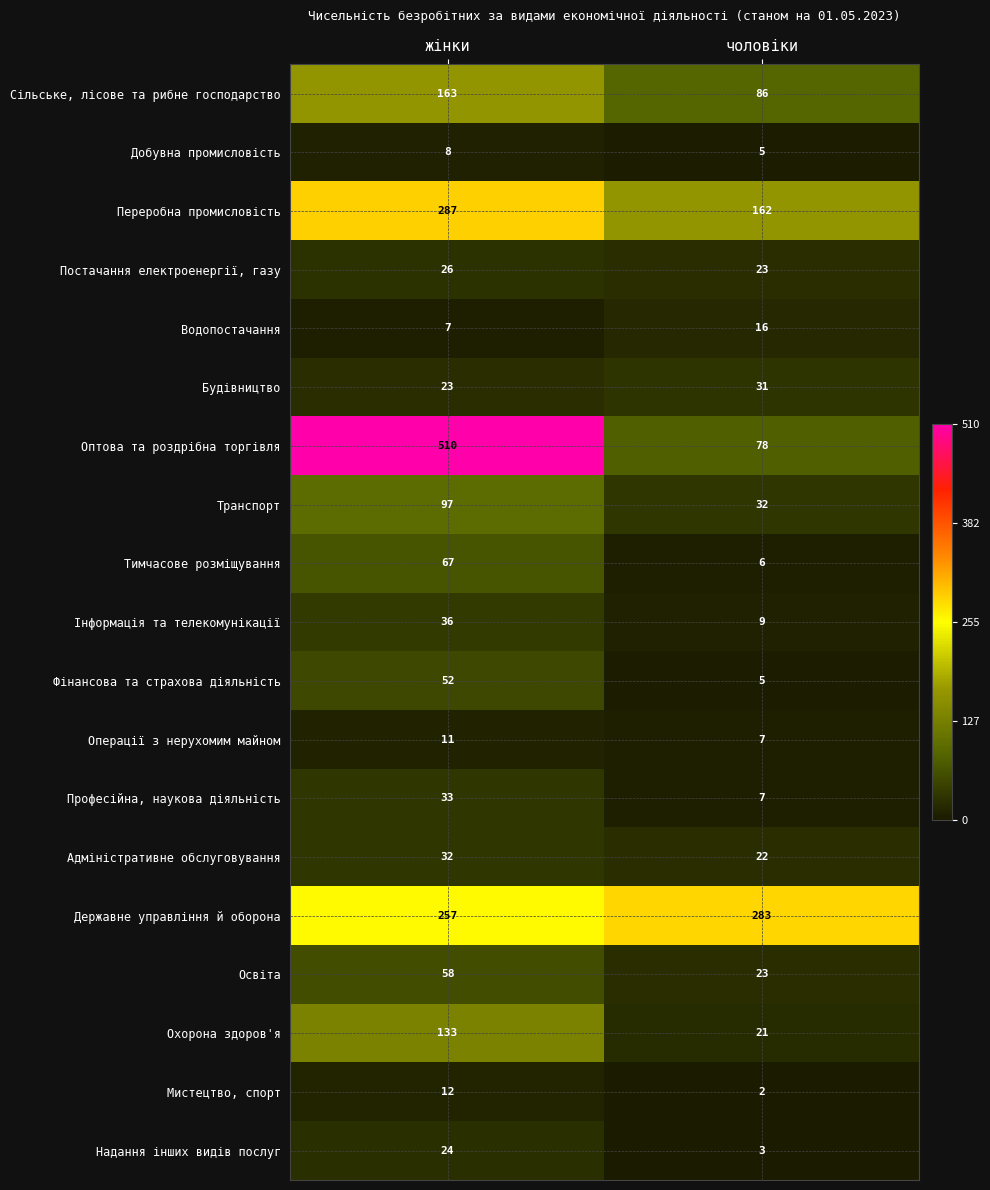

Read the Державне управління й оборона value at чоловіки.

283